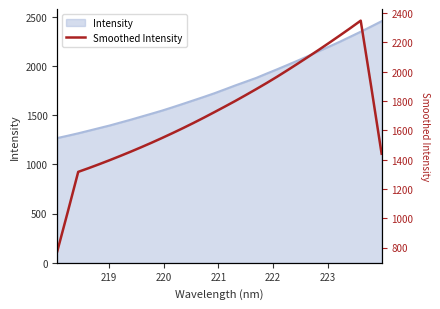

How many points are higher than both their immediate neighbors (excluding endpoints)?

1